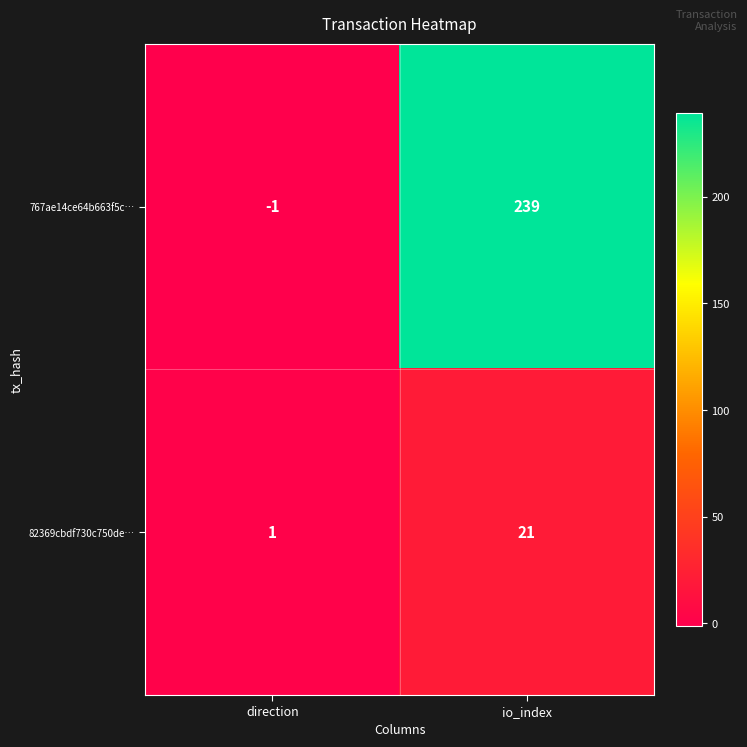

True or false: 767ae14ce64b663f5c… has a value of -1 at direction.

True